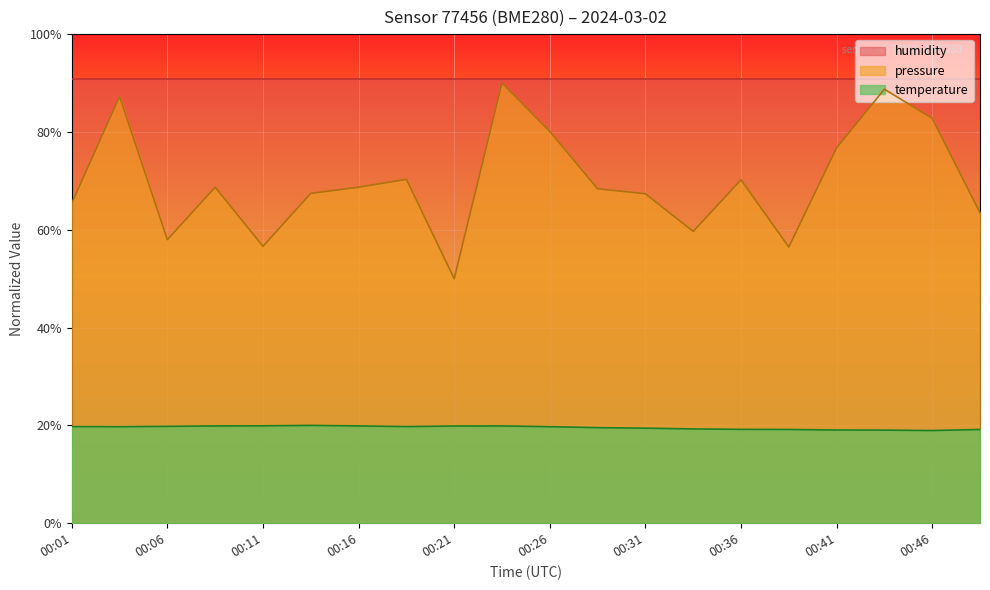

Does the chart display data point markers on the line(s)?

No